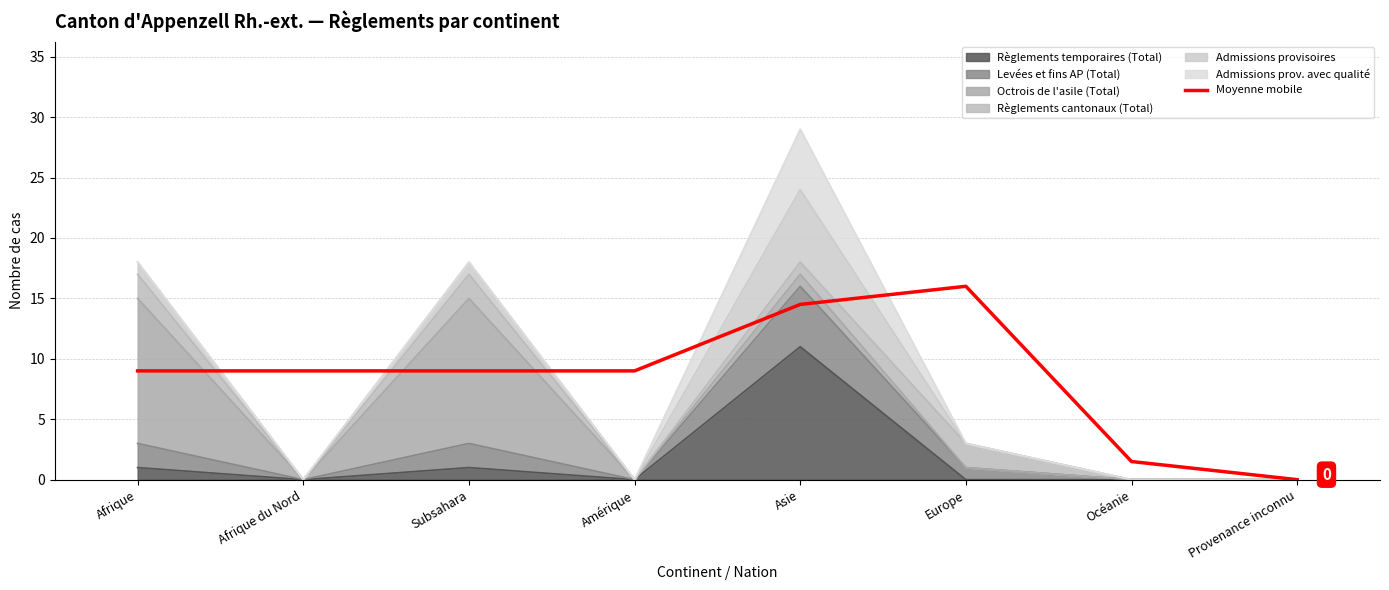

The chart shows a value of 3.9 at Afrique du Nord. True or false?

False